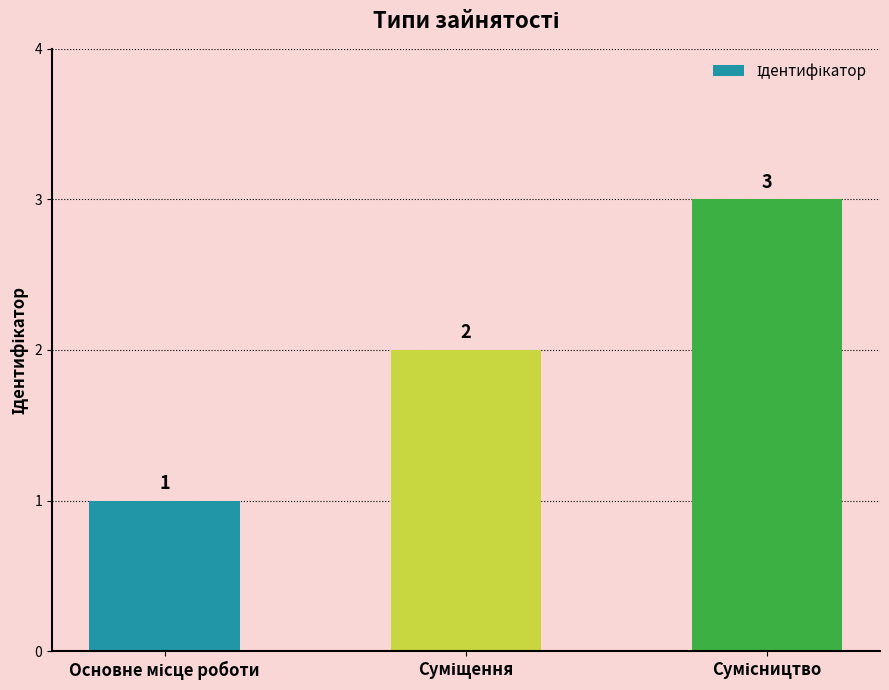

What is the greatest value displayed?

3